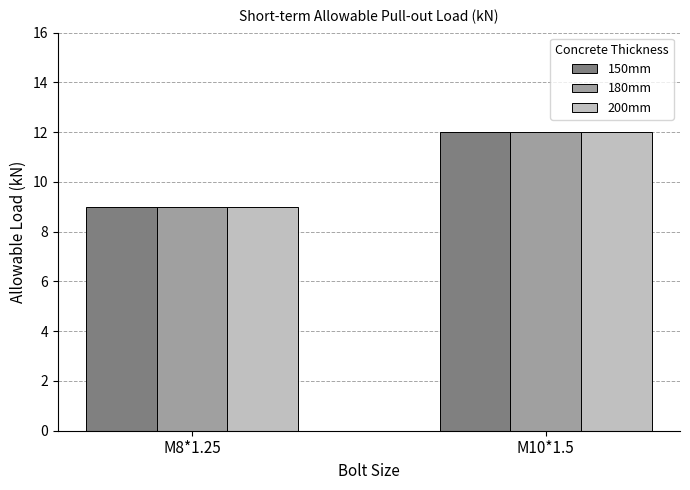

At which category is the sum across all series the highest?

M10*1.5